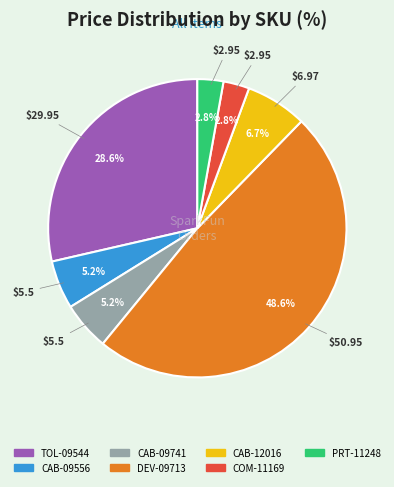

How much of the chart is everything except COM-11169?

97.2%